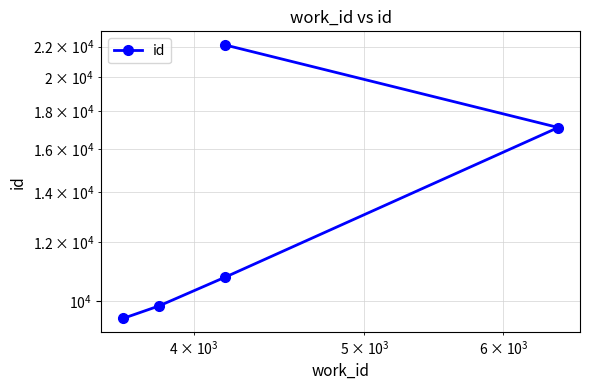

How many data points are less than 10761?

2